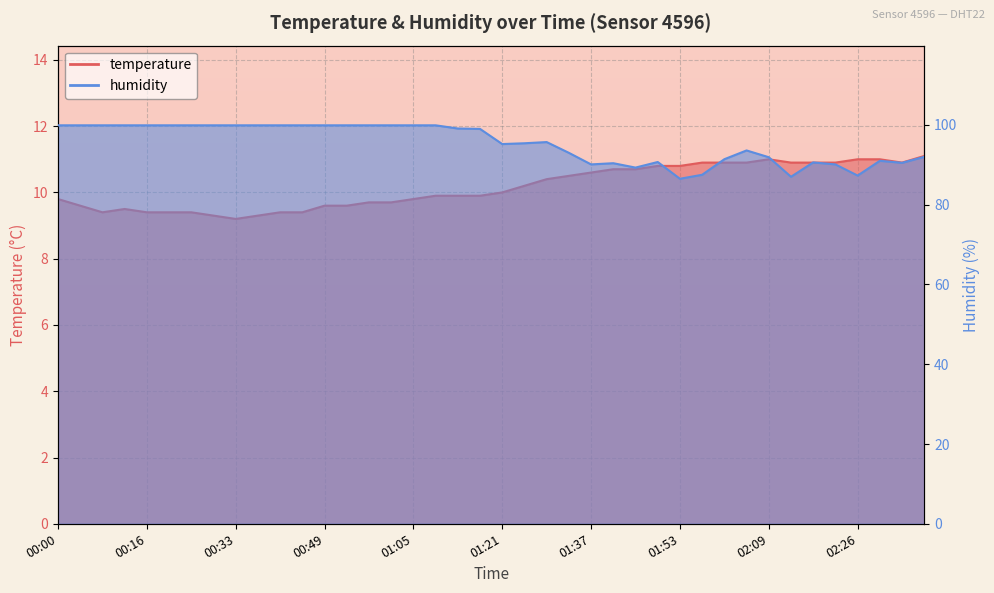

How many lines are shown in the chart?

2